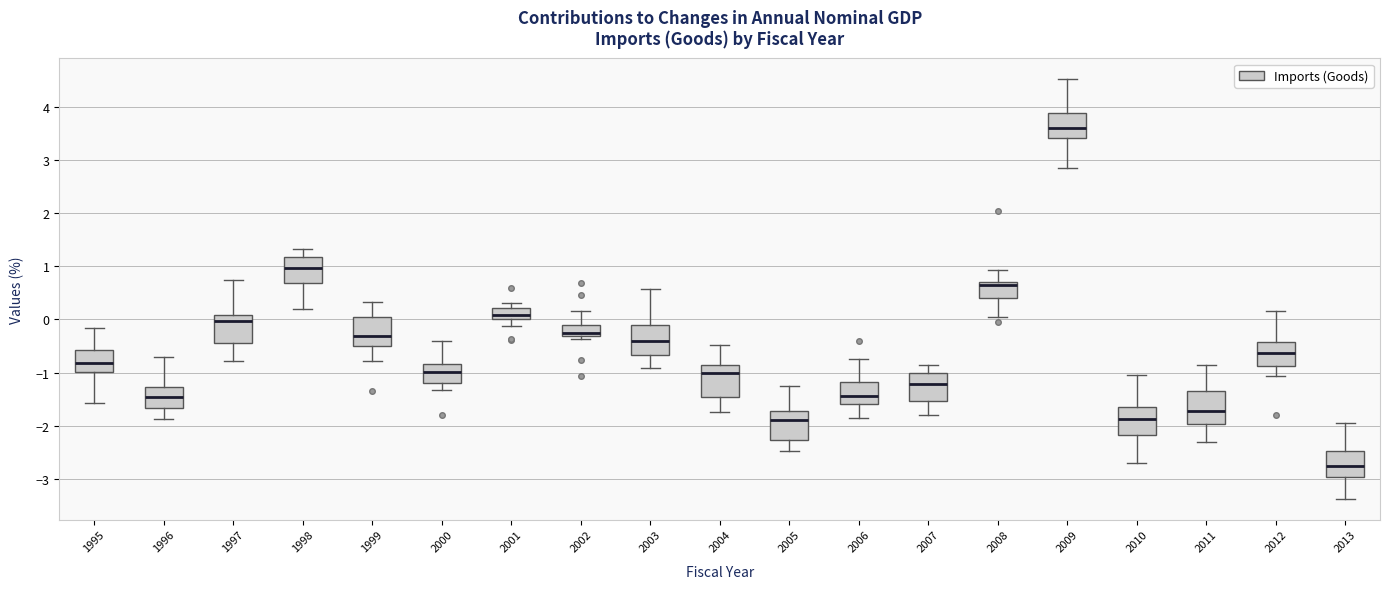

Where does the upper whisker of the box at x = 2008 end on the y-axis? The values are not printed on the chart, so give them approximately, as read against the axis.

0.9